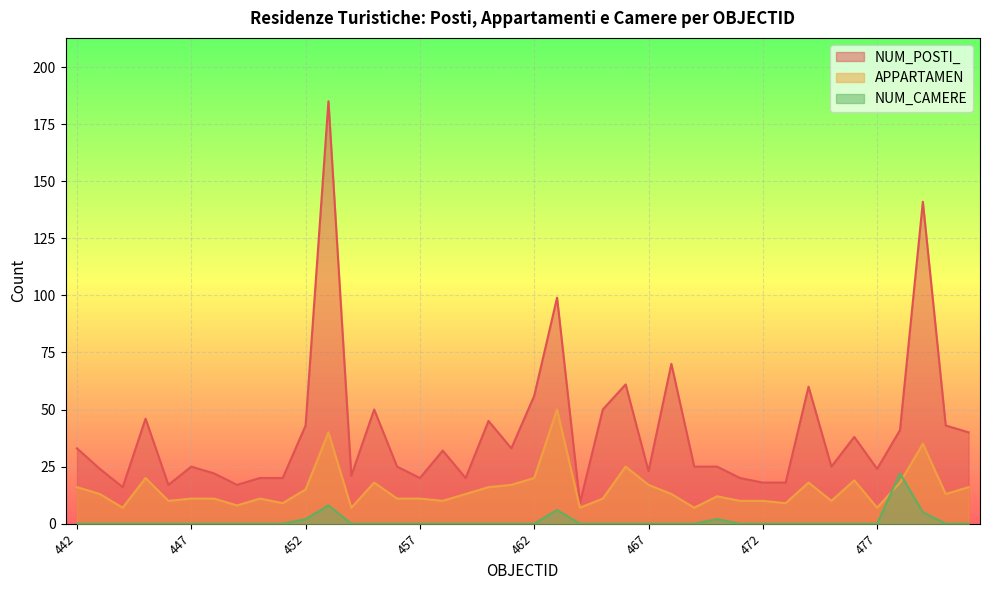

Is the value of APPARTAMEN at 471 greater than the value of NUM_POSTI_ at 461?

No